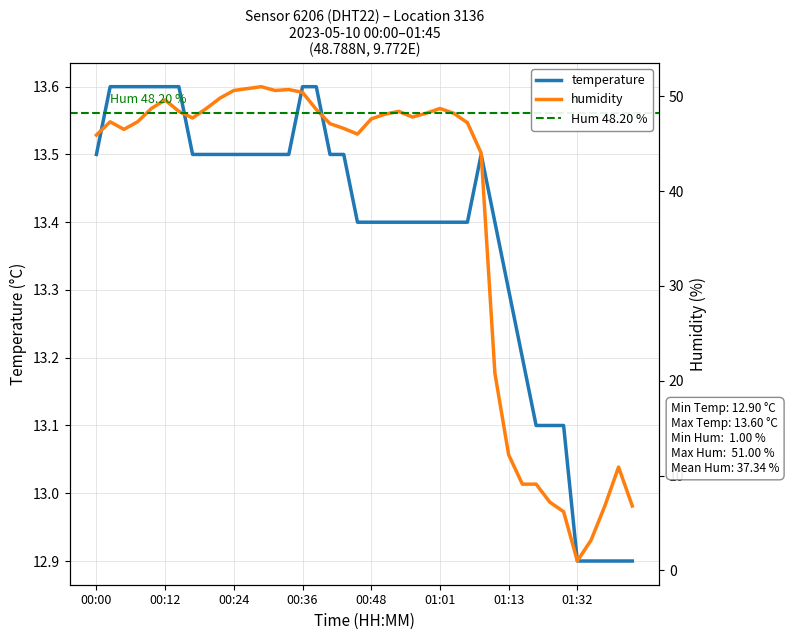

Reading right to left, transcribe all the data shown in this chart.

temperature: 12.9	12.9	12.9	12.9	12.9	13.1	13.1	13.1	13.2	13.3	13.4	13.5	13.4	13.4	13.4	13.4	13.4	13.4	13.4	13.4	13.4	13.5	13.5	13.6	13.6	13.5	13.5	13.5	13.5	13.5	13.5	13.5	13.5	13.6	13.6	13.6	13.6	13.6	13.6	13.5
humidity: 6.8	10.9	6.8	3.2	1.0	6.2	7.2	9.1	9.1	12.2	20.8	44.0	47.2	48.2	48.7	48.2	47.8	48.4	48.1	47.6	46.0	46.6	47.1	48.6	50.4	50.7	50.6	51.0	50.8	50.6	49.8	48.7	47.7	48.4	49.6	48.7	47.3	46.5	47.3	45.9